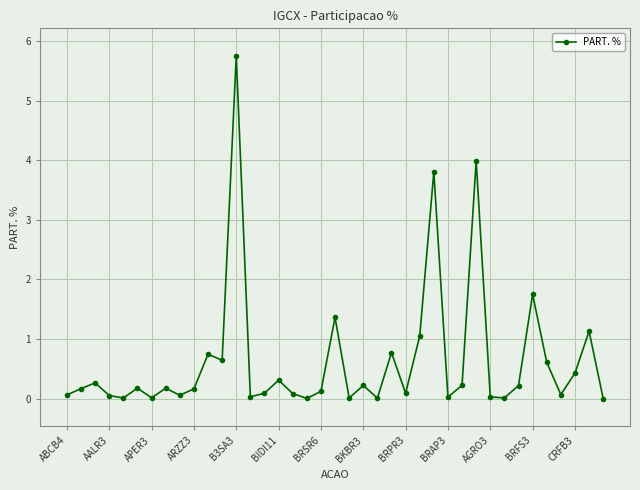

What is the average value?

0.6